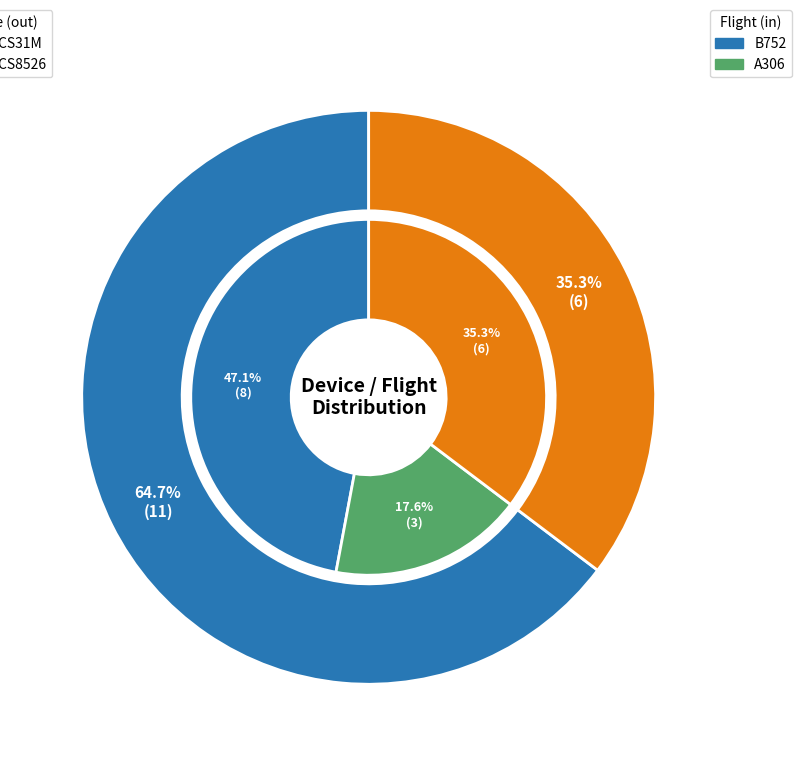

Which category has the smallest portion of the pie?

BCS8526